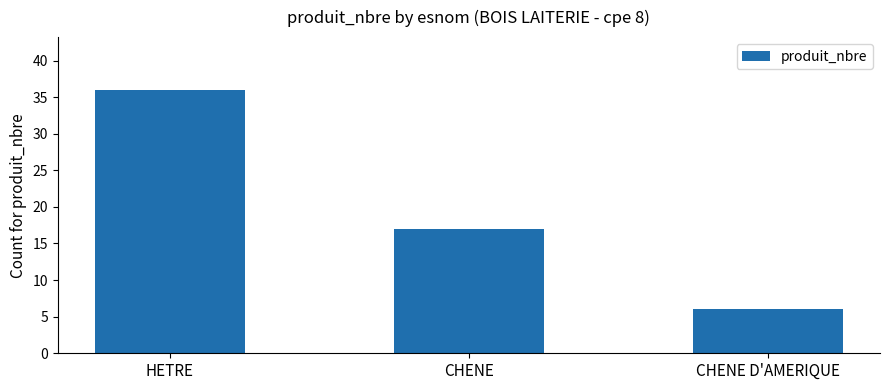

What is the minimum value shown in the chart?

6